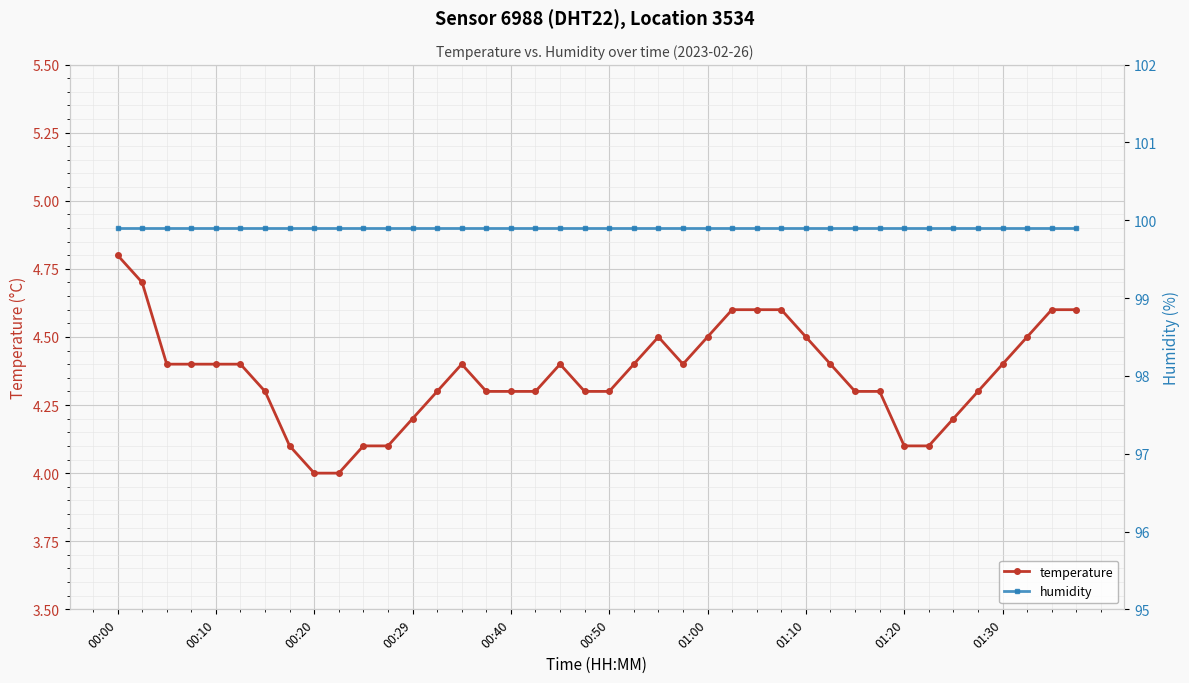

At which label does temperature reach its peak?

00:00